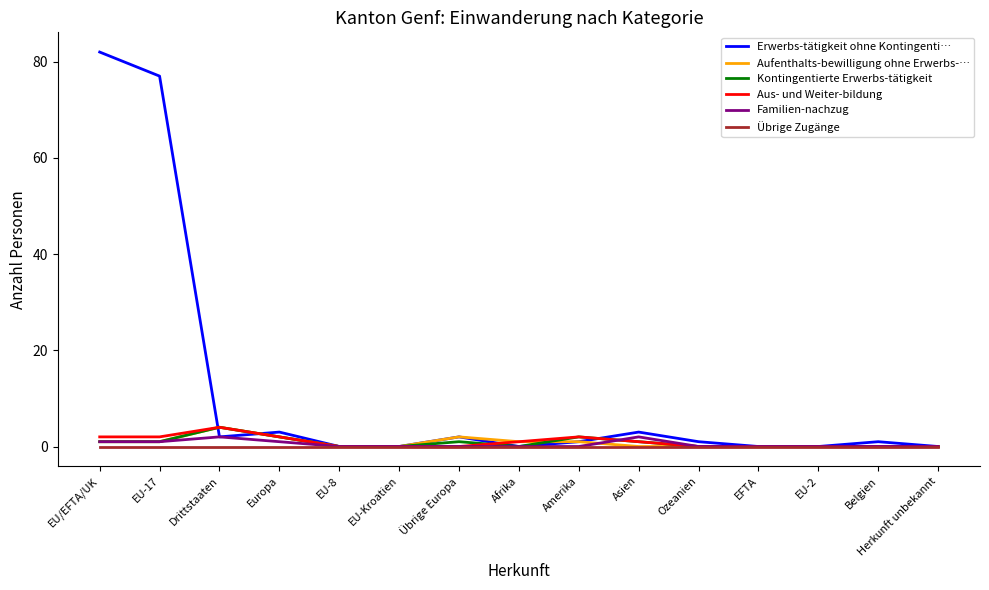

What is the highest value of the Erwerbs-tätigkeit ohne Kontingenti… series?

82